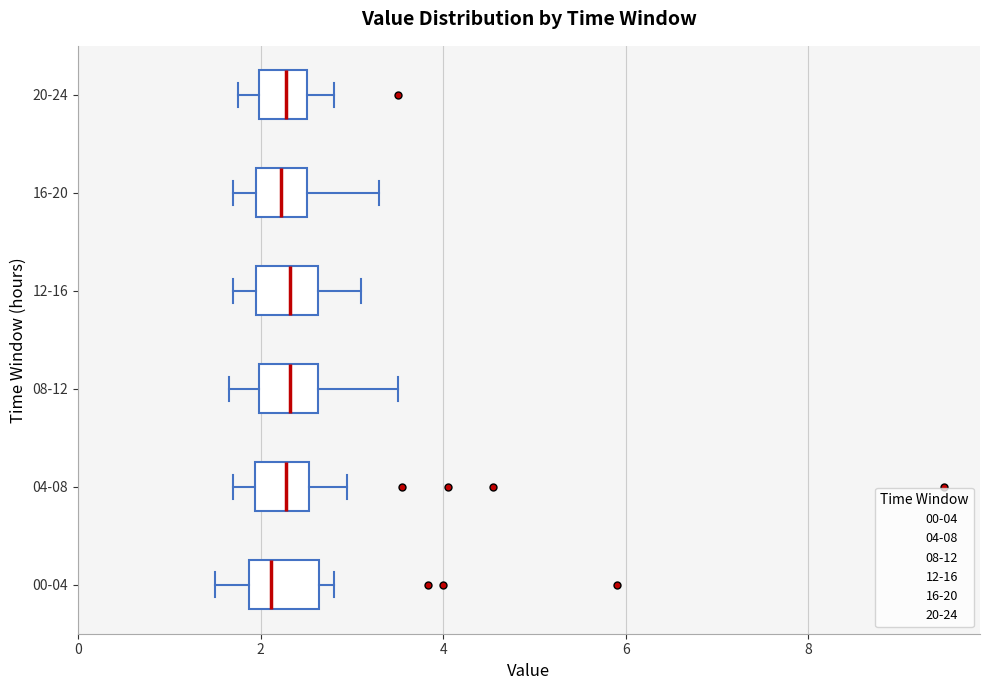

Reading bottom to top, transcribe this box plot: for each box, give where its median line is, the range the box spans, and where its two whiskers end, as read against the x-axis. The values are not printed on the chart, so give them approximately, as read against the axis.

00-04: median 2.2, box 1.8 to 2.6, whiskers 1.6 to 2.8
04-08: median 2.2, box 2.0 to 2.6, whiskers 1.8 to 3.0
08-12: median 2.4, box 2.0 to 2.6, whiskers 1.6 to 3.6
12-16: median 2.4, box 2.0 to 2.6, whiskers 1.8 to 3.2
16-20: median 2.2, box 2.0 to 2.6, whiskers 1.8 to 3.4
20-24: median 2.2, box 2.0 to 2.6, whiskers 1.8 to 2.8